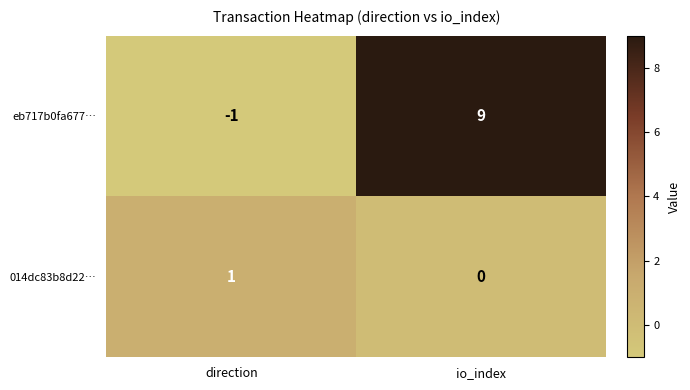

Count the number of categories in the chart.

2